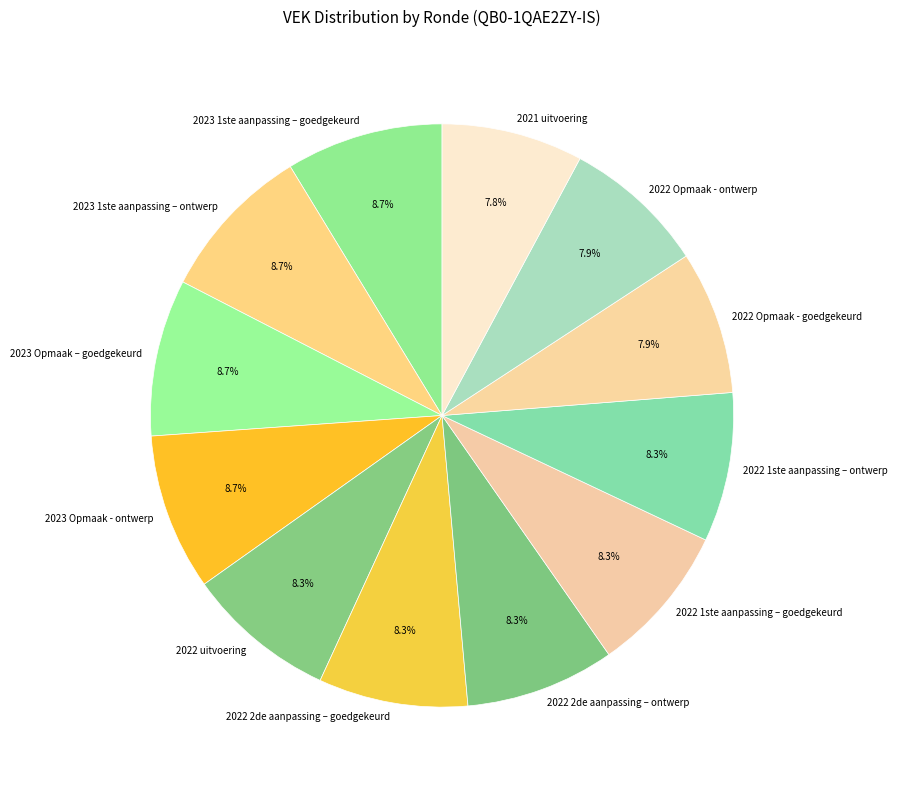

What is the ratio of the value at 2022 Opmaak - goedgekeurd to the value at 2023 1ste aanpassing – ontwerp?

0.9